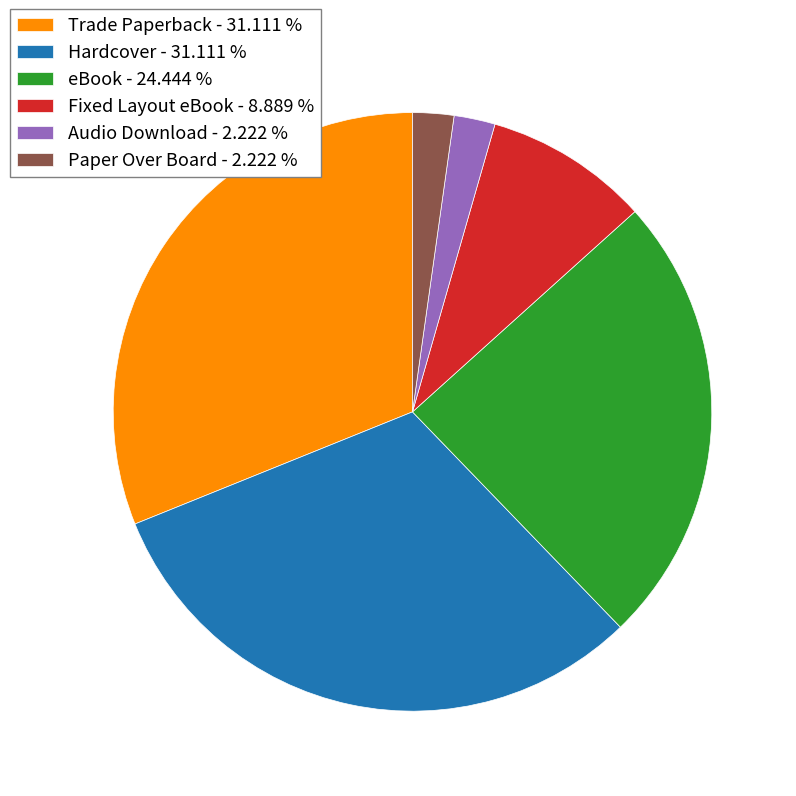

Is it true that Fixed Layout eBook is 9% of the pie?

True